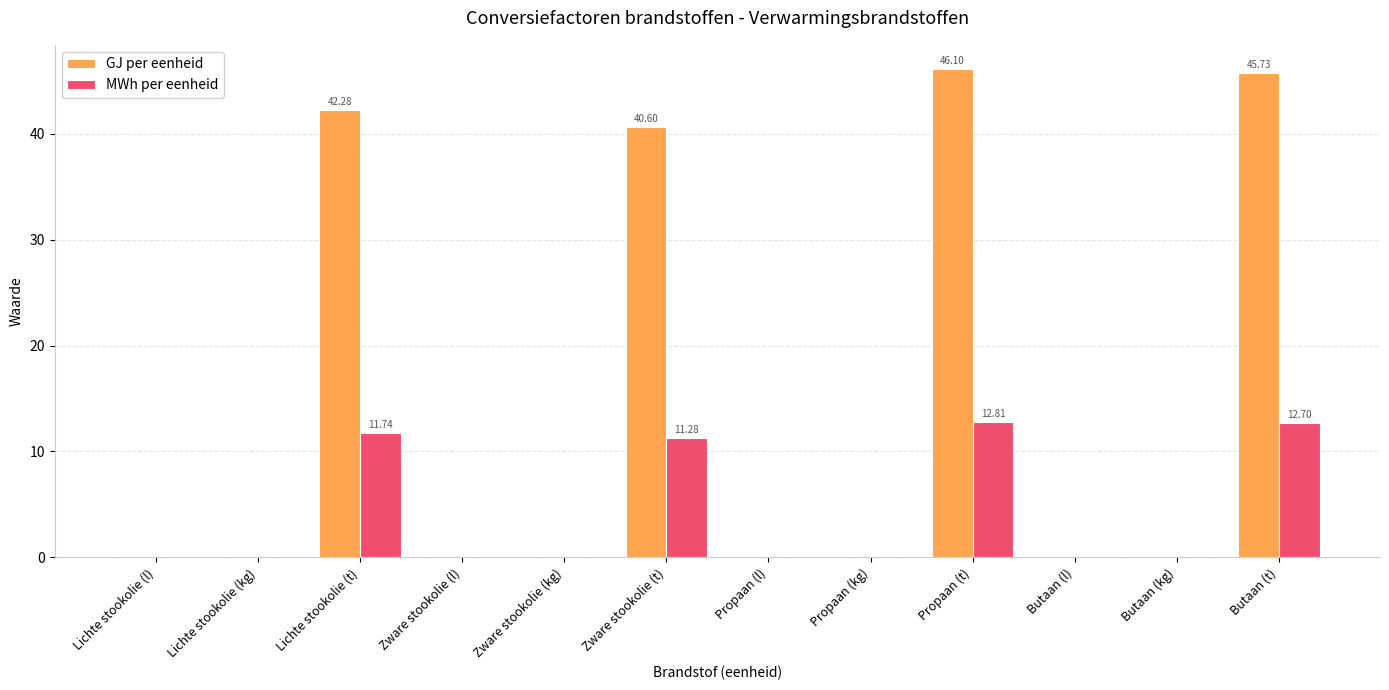

How many groups of bars are there?

12